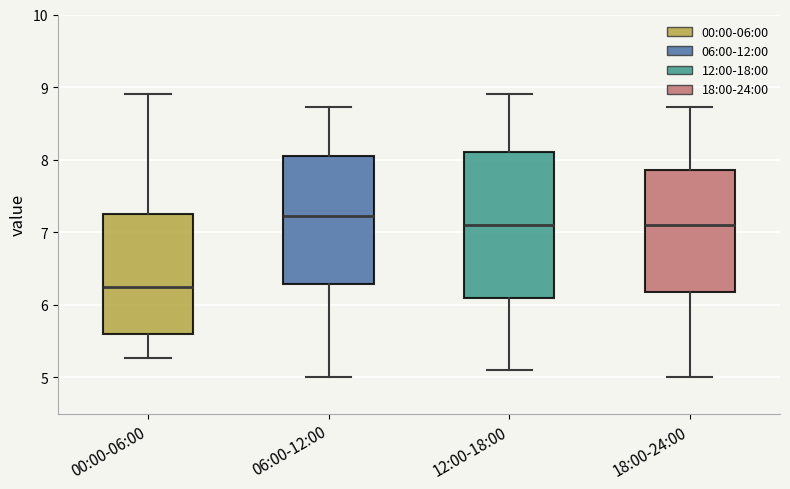

Reading left to right, transcribe this box plot: for each box, give where its median line is, the range the box spans, and where its two whiskers end, as read against the y-axis. The values are not printed on the chart, so give them approximately, as read against the axis.

00:00-06:00: median 6.3, box 5.6 to 7.3, whiskers 5.3 to 8.9
06:00-12:00: median 7.2, box 6.3 to 8.0, whiskers 5.0 to 8.7
12:00-18:00: median 7.1, box 6.1 to 8.1, whiskers 5.1 to 8.9
18:00-24:00: median 7.1, box 6.2 to 7.9, whiskers 5.0 to 8.7